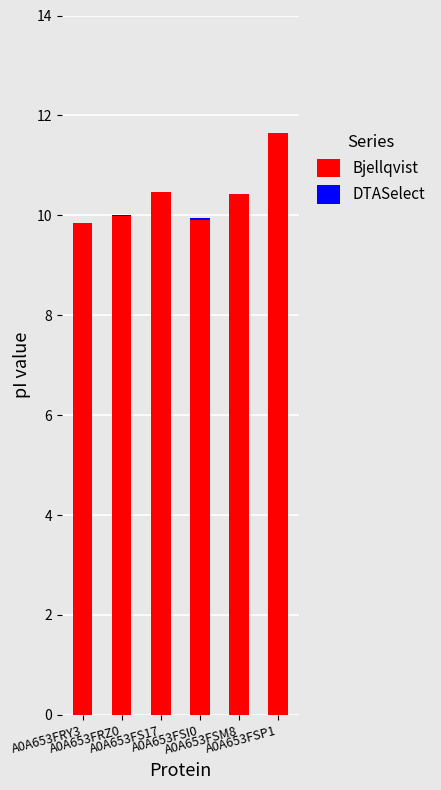

How many values in the Bjellqvist series are below 10?

3